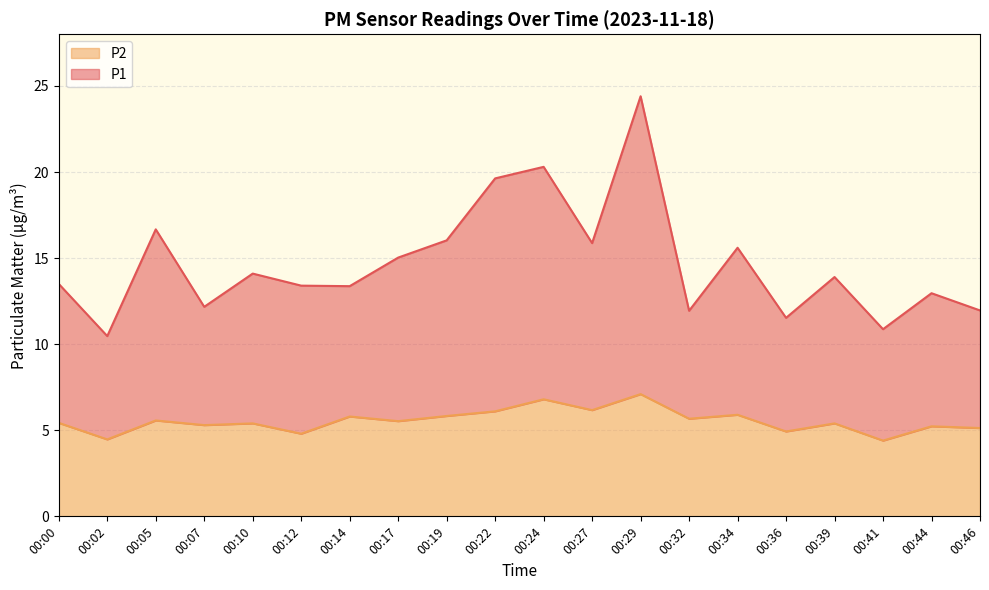

Between 00:19 and 00:22, which series saw the biggest shift?

P1